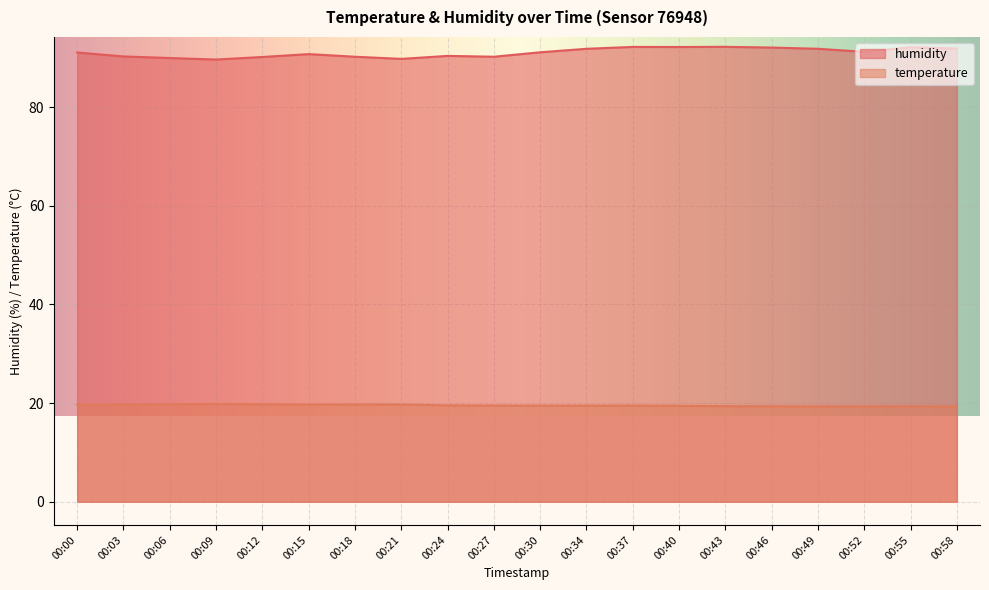

Rank the series by their average value, from lowest to highest.

temperature, humidity